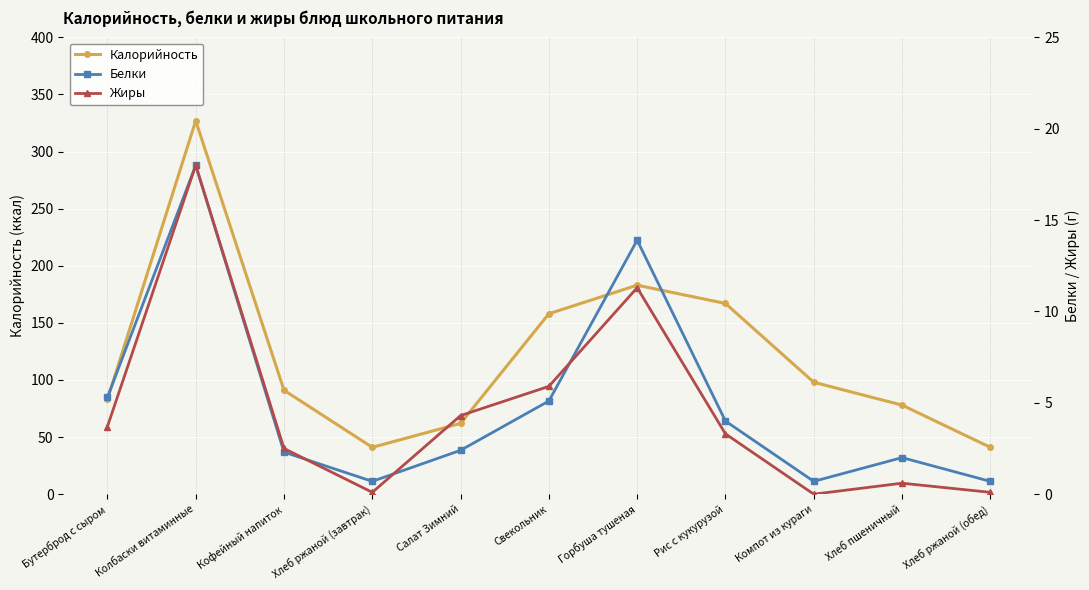

What is the average value of the Белки series?

5.0